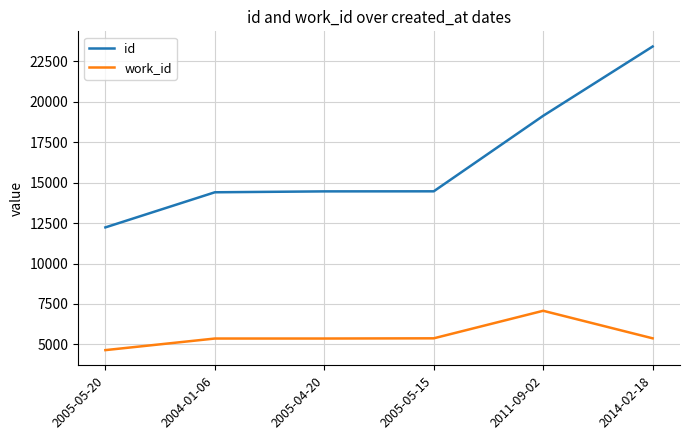

What is the difference between the maximum and minimum values in the work_id series?

2430